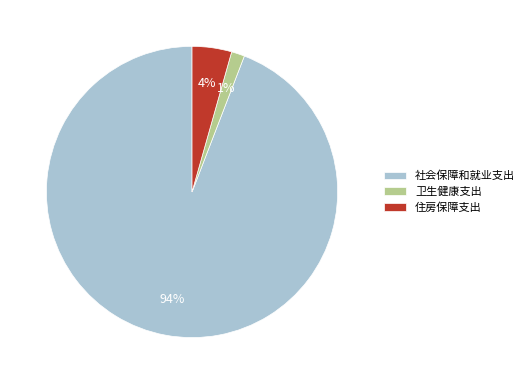

Rank the categories by value from lowest to highest.

卫生健康支出, 住房保障支出, 社会保障和就业支出